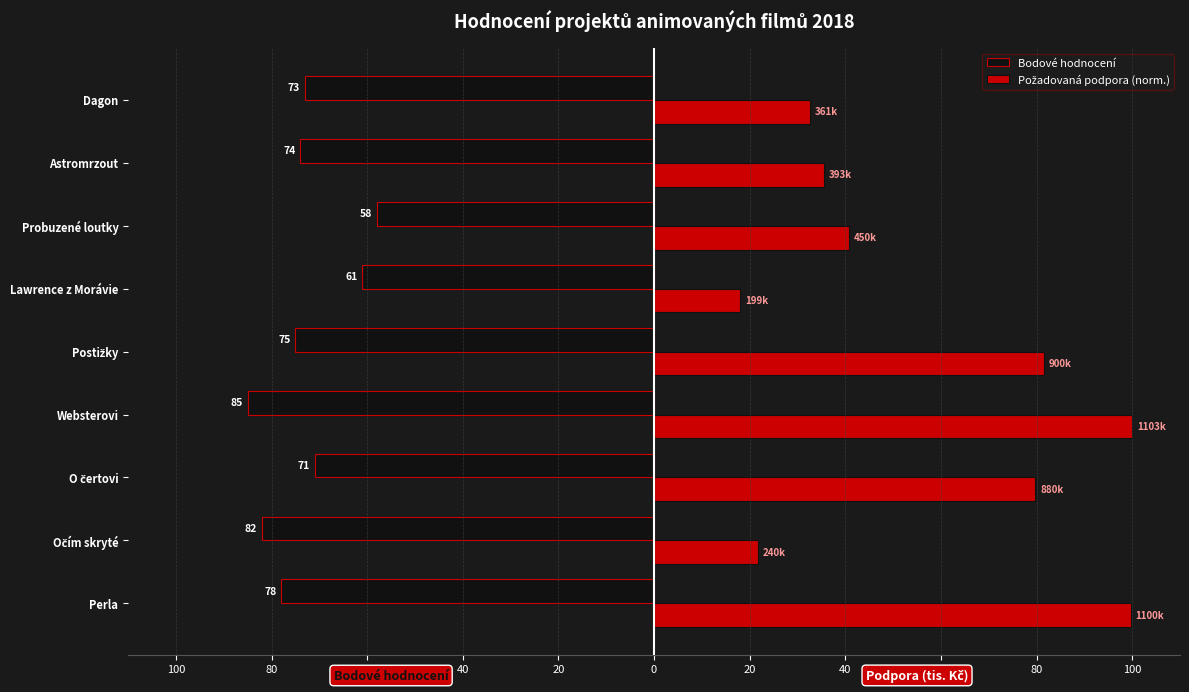

How many groups of bars are there?

9